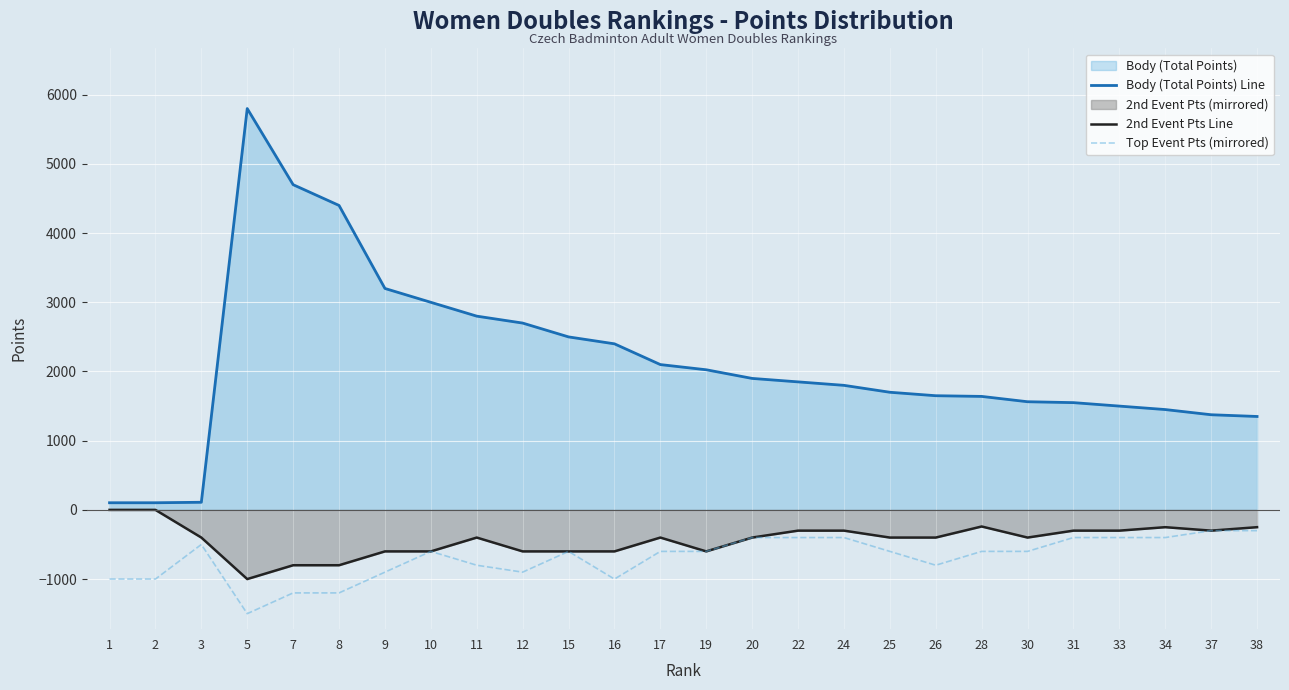

In Top Event Pts (mirrored), how many points are higher than both neighbors (excluding endpoints)?

3